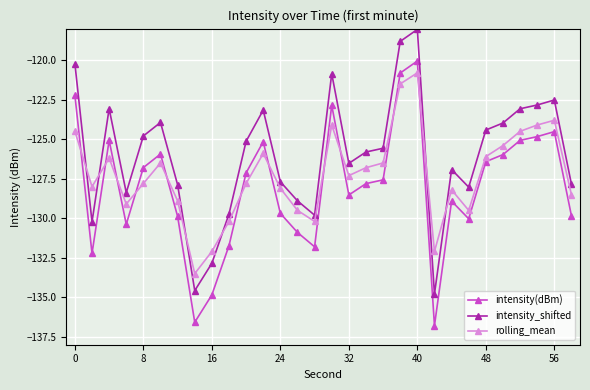

What is the greatest value displayed?

-118.1